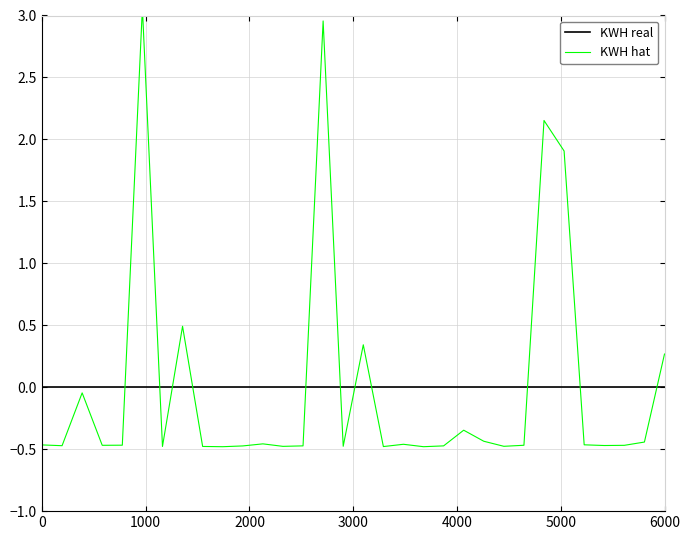

Reading right to left, what are all the values shown in this chart?

KWH real: 0.0	0.0	0.0	0.0	0.0	0.0	0.0	0.0	0.0	0.0	0.0	0.0	0.0	0.0	0.0	0.0	0.0	0.0	0.0	0.0	0.0	0.0	0.0	0.0	0.0	0.0	0.0	0.0	0.0	0.0	0.0	0.0
KWH hat: 0.3	-0.4	-0.5	-0.5	-0.5	1.9	2.2	-0.5	-0.5	-0.4	-0.3	-0.5	-0.5	-0.5	-0.5	0.3	-0.5	3.0	-0.5	-0.5	-0.5	-0.5	-0.5	-0.5	0.5	-0.5	3.1	-0.5	-0.5	-0.0	-0.5	-0.5